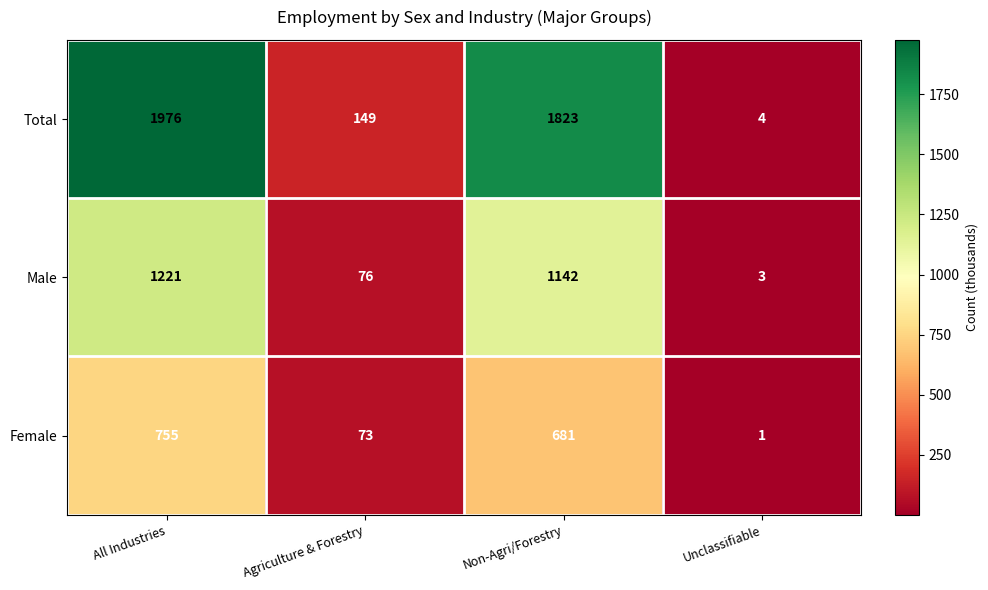

True or false: Total has a value of 4 at Unclassifiable.

True